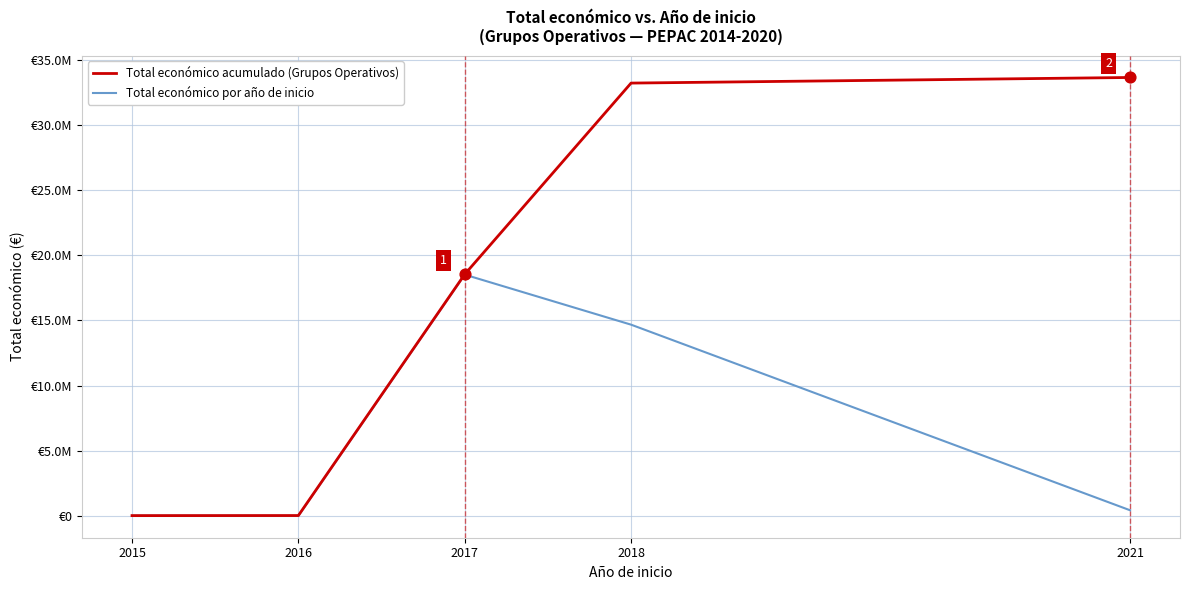

What are all the series names shown in the legend?

Total económico acumulado (Grupos Operativos), Total económico por año de inicio